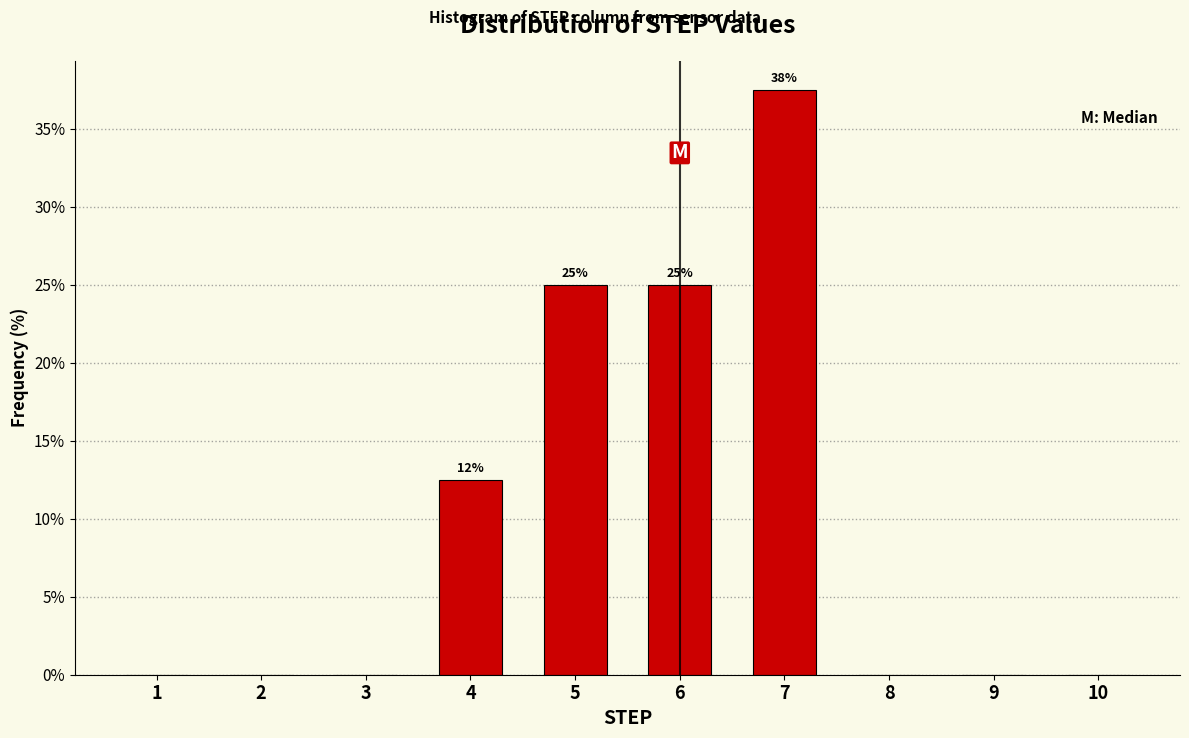

Which range on the x-axis has the tallest bar?

6.5 to 7.5